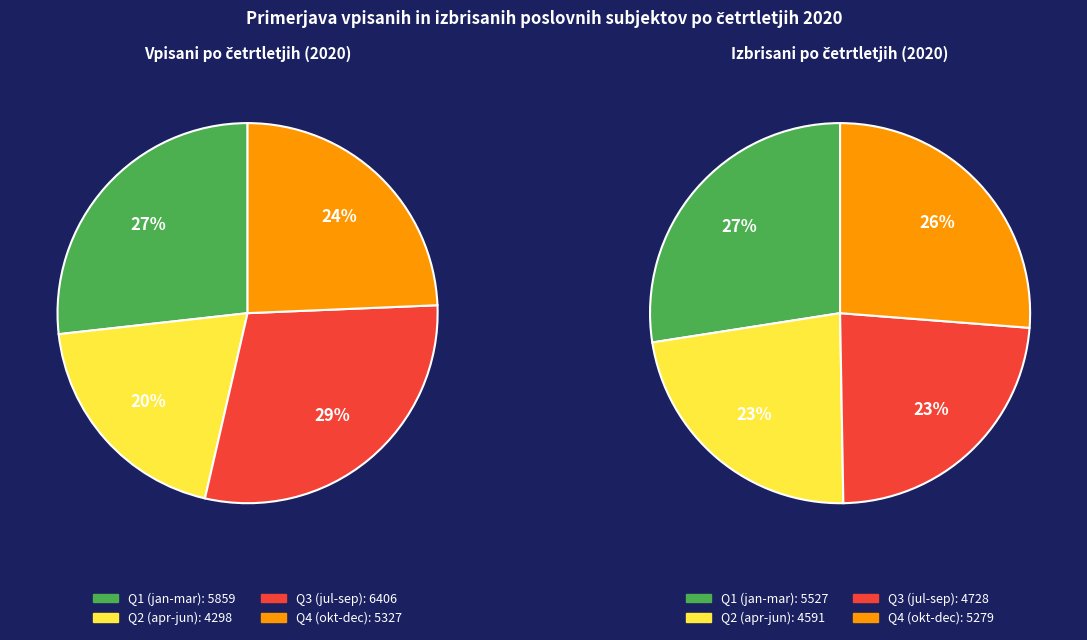

Which series changed the most between februar and april?

vpisani